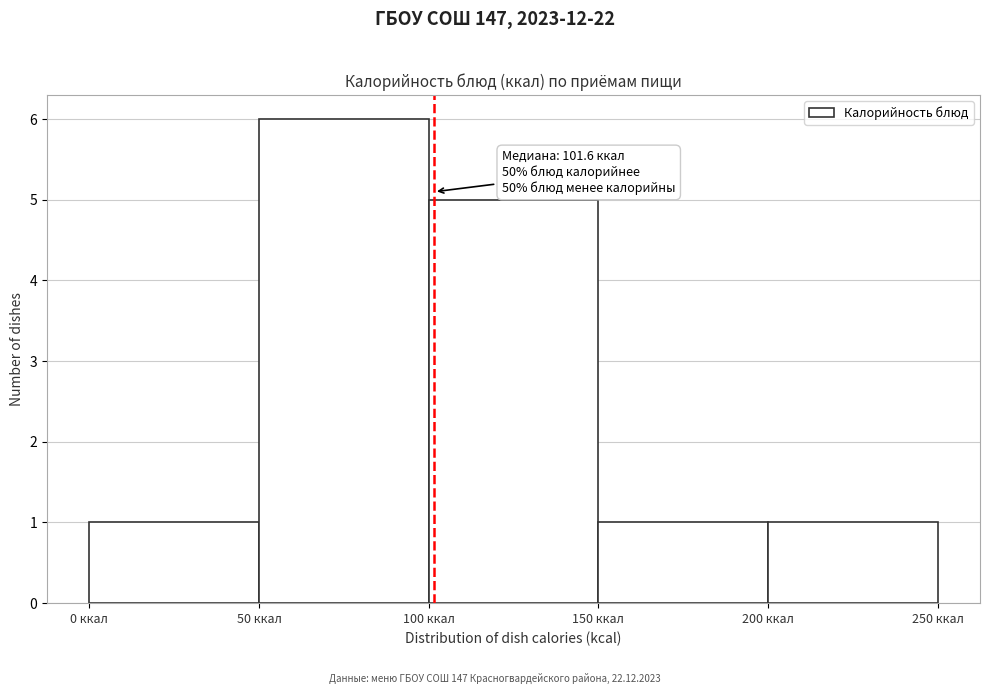

Over which range of the x-axis is the bar tallest?

50 to 100